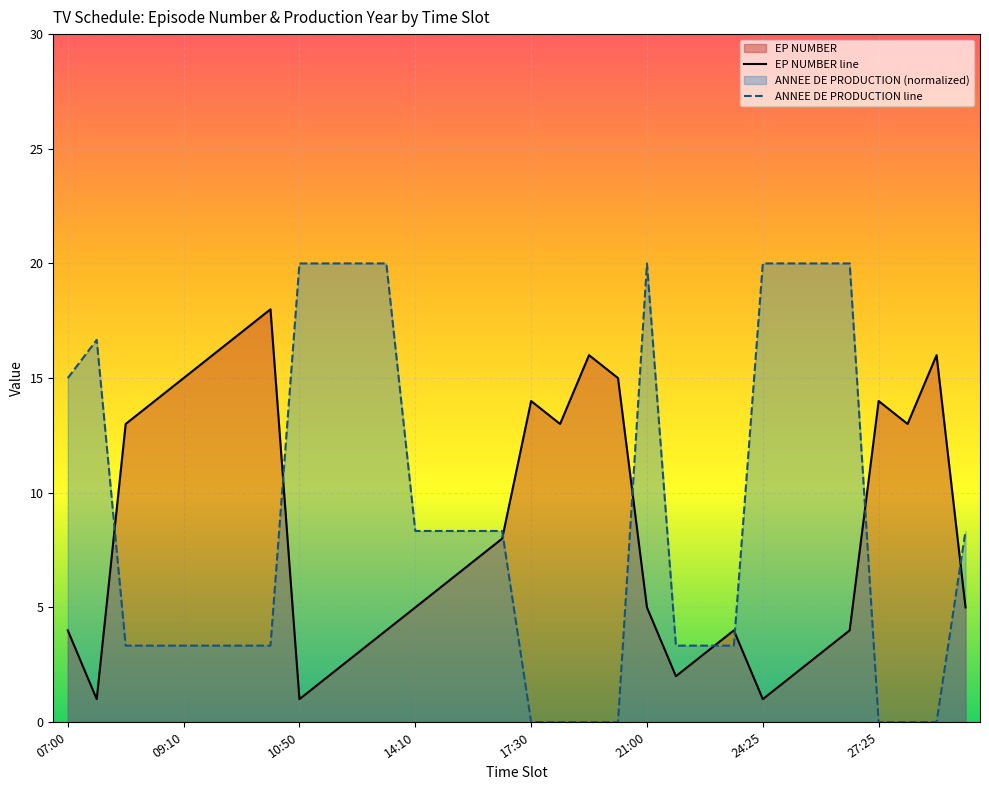

What is the total value across all series at 17:30?

14.0